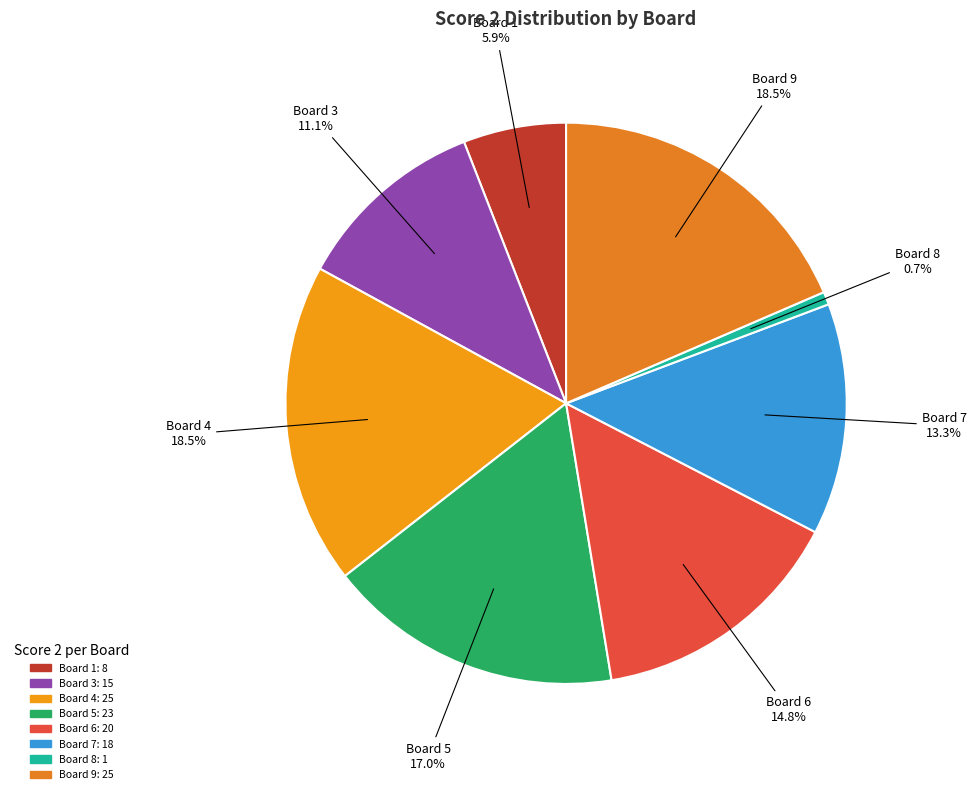

How many slices are in this pie chart?

8